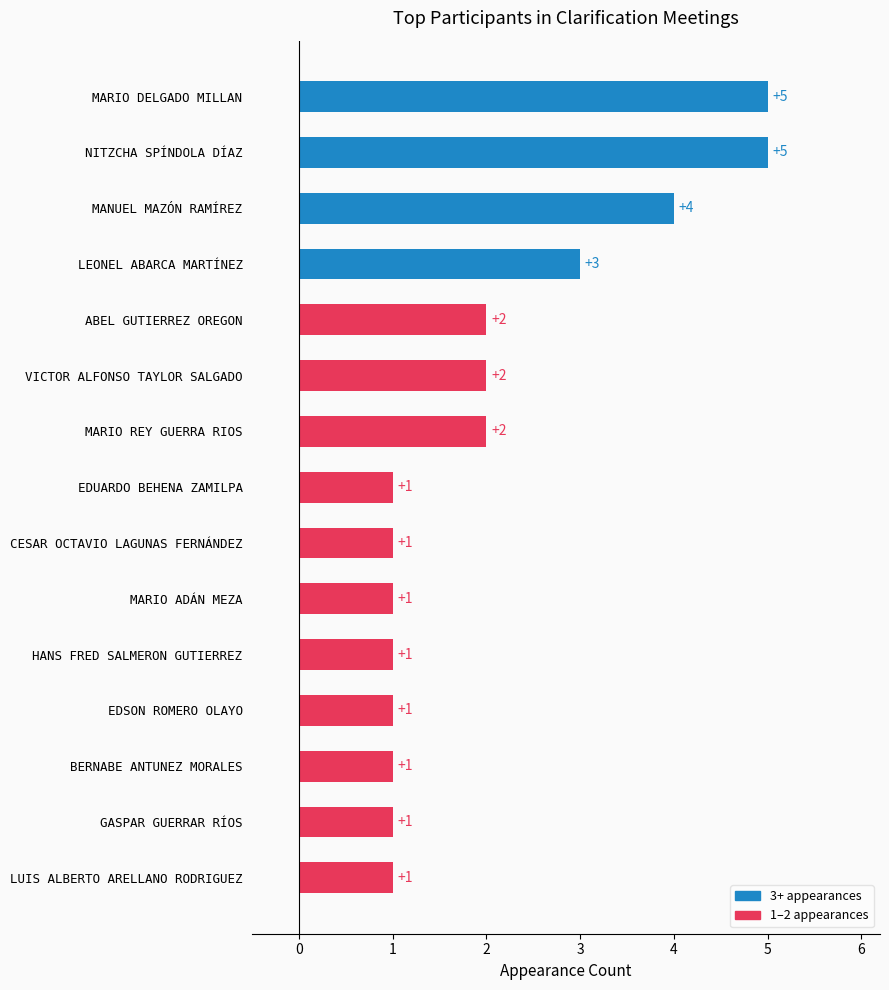

Reading bottom to top, extract all data points from this chart.

1	1	1	1	1	1	1	1	2	2	2	3	4	5	5